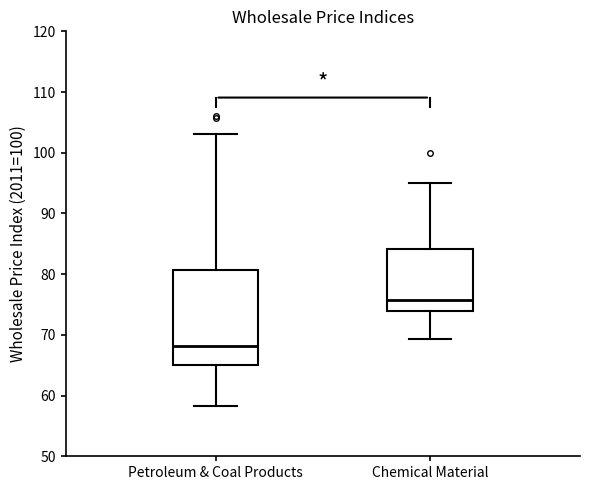

Reading left to right, transcribe this box plot: for each box, give where its median line is, the range the box spans, and where its two whiskers end, as read against the y-axis. The values are not printed on the chart, so give them approximately, as read against the axis.

Petroleum & Coal Products: median 68, box 65 to 81, whiskers 58 to 103
Chemical Material: median 76, box 74 to 84, whiskers 69 to 95